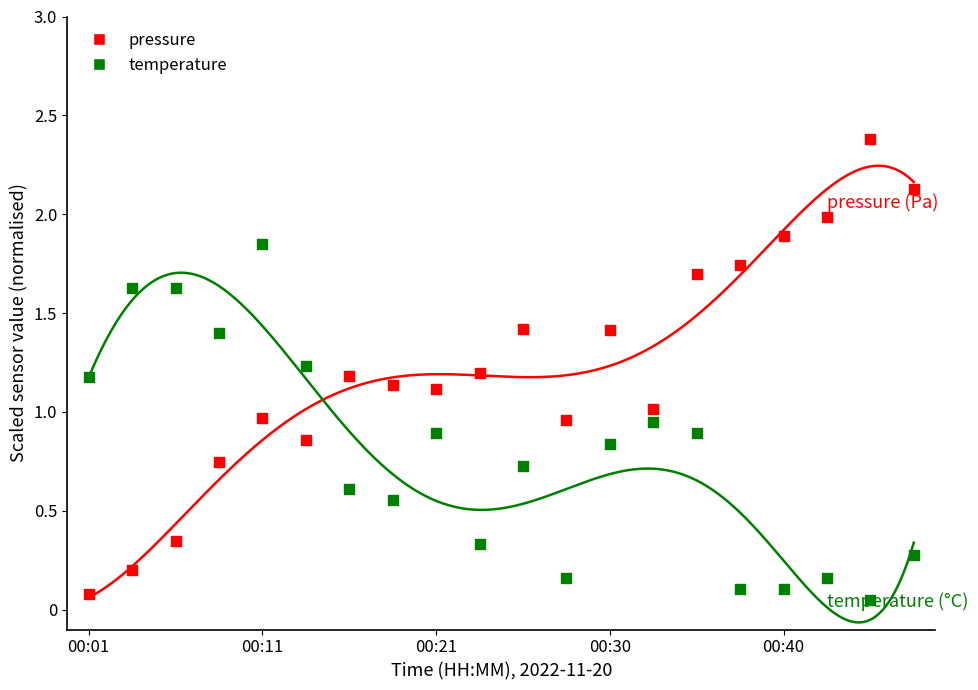

Which series has the largest Y range (max minus min)?

pressure